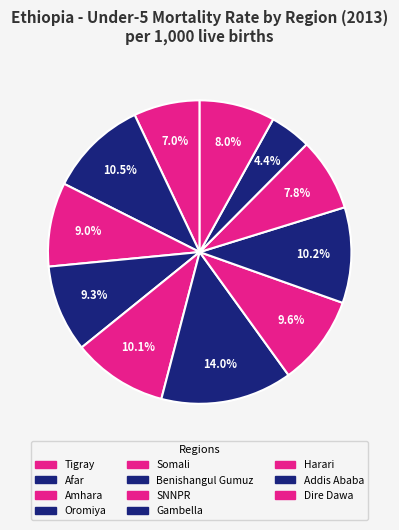

True or false: Somali accounts for 10% of the total.

True